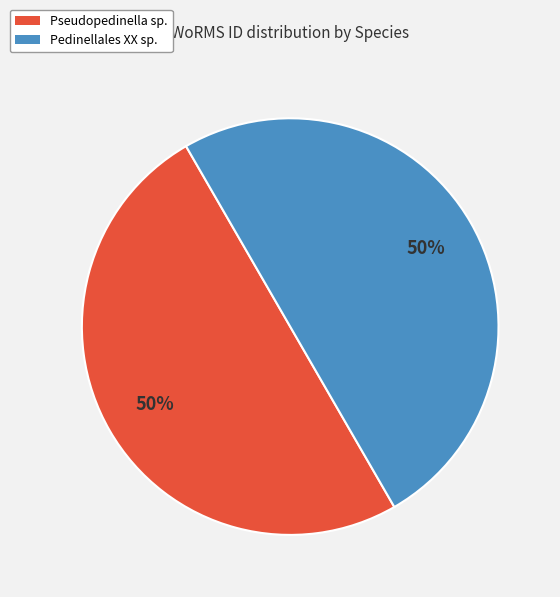

What percentage is the Pedinellales XX sp. slice, to the nearest percent?

50%